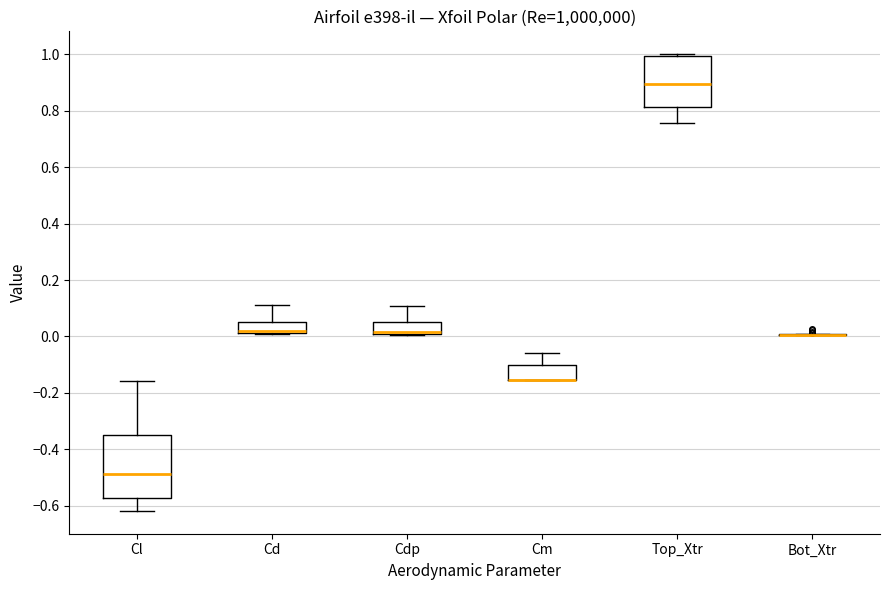

Reading left to right, read every box against the y-axis: the position of its median line, the range the box covers, and the ends of its whiskers. The values are not printed on the chart, so give them approximately, as read against the axis.

Cl: median -0.48, box -0.58 to -0.34, whiskers -0.62 to -0.16
Cd: median 0.02 (drawn on the box's lower edge), box 0.02 to 0.06, whiskers 0.02 to 0.12
Cdp: median 0.02 (drawn on the box's lower edge), box 0.00 to 0.06, whiskers 0.00 to 0.10
Cm: median -0.16 (drawn on the box's lower edge), box -0.16 to -0.10, whiskers -0.16 to -0.06
Top_Xtr: median 0.90, box 0.82 to 1.00, whiskers 0.76 to 1.00 (just above the box's upper edge)
Bot_Xtr: box collapsed to a line at 0.00, whiskers 0.00 to 0.02